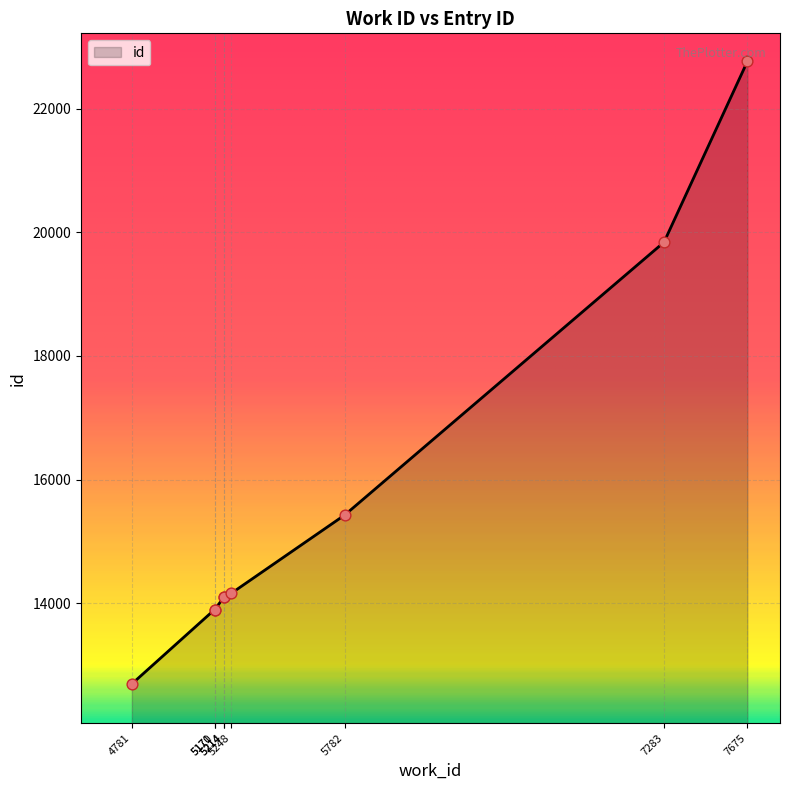

Which has a higher value, 7283 or 4781?

7283